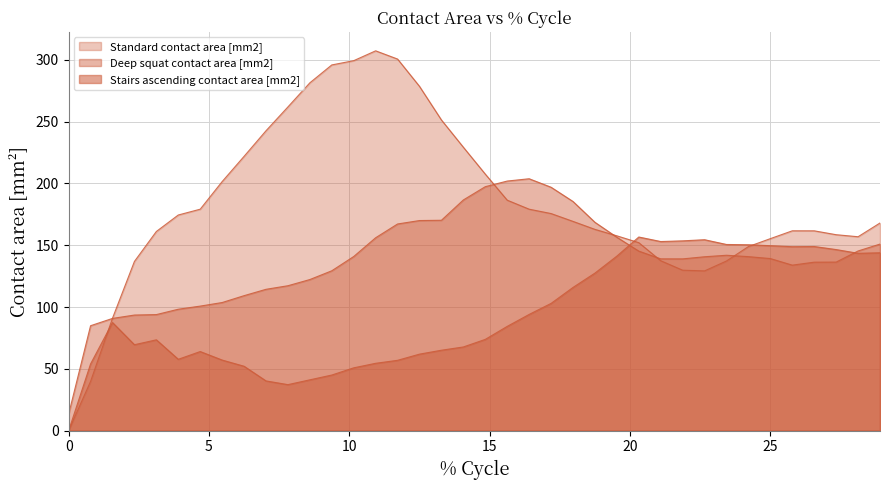

What are all the series names shown in the legend?

Standard contact area [mm2], Deep squat contact area [mm2], Stairs ascending contact area [mm2]